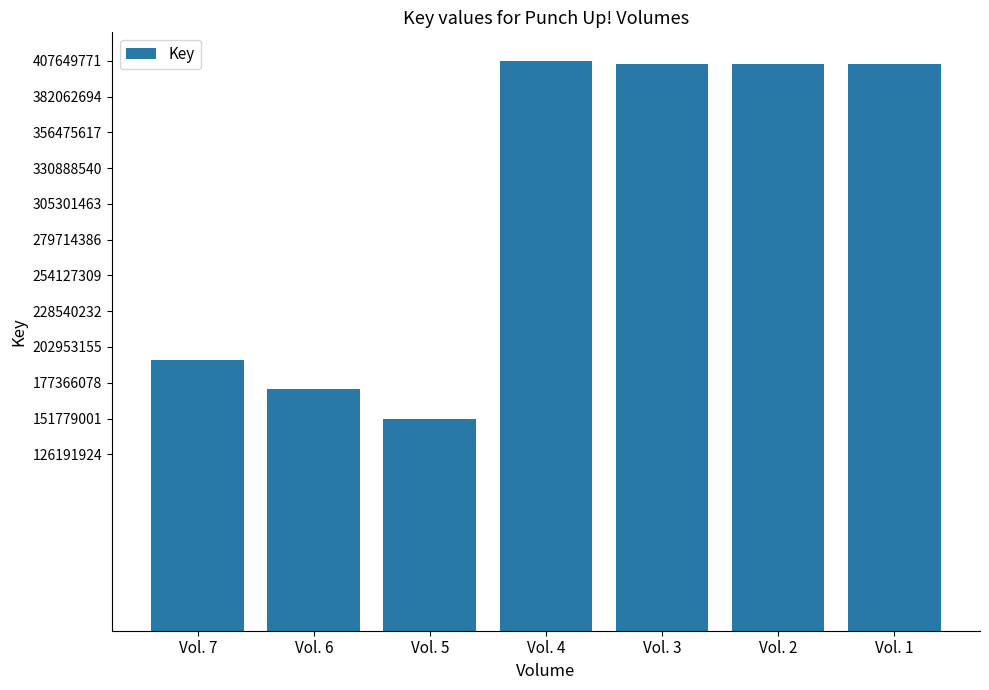

What is the value of the 6th bar from the left?

405302409